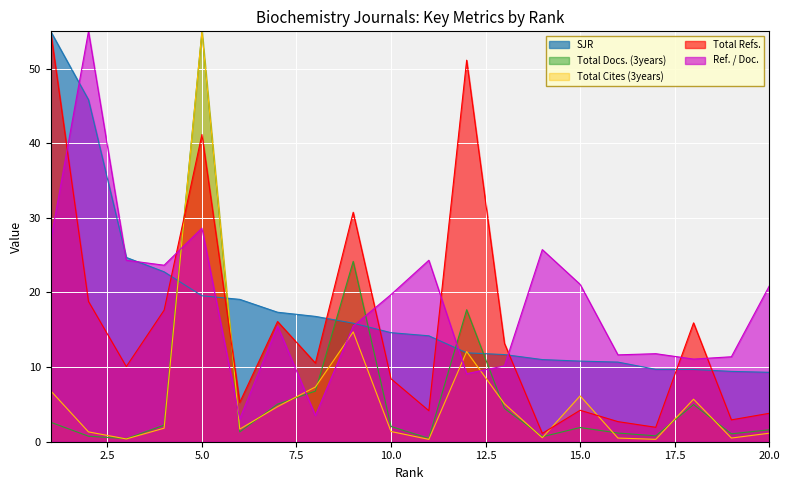

True or false: Total Cites (3years) has more than 1 interior local peaks.

True